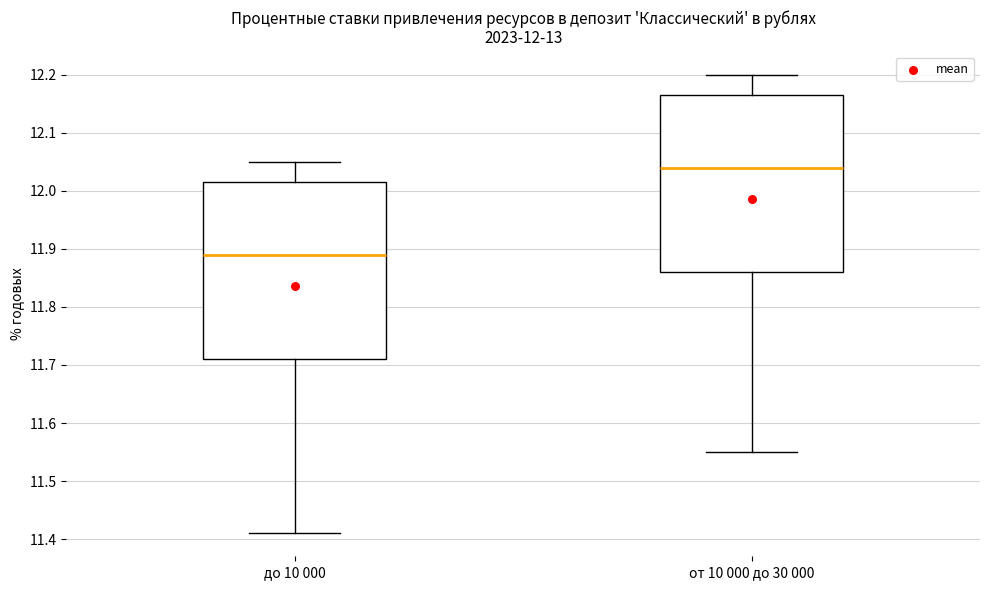

Which box has the highest median line?

от 10 000 до 30 000